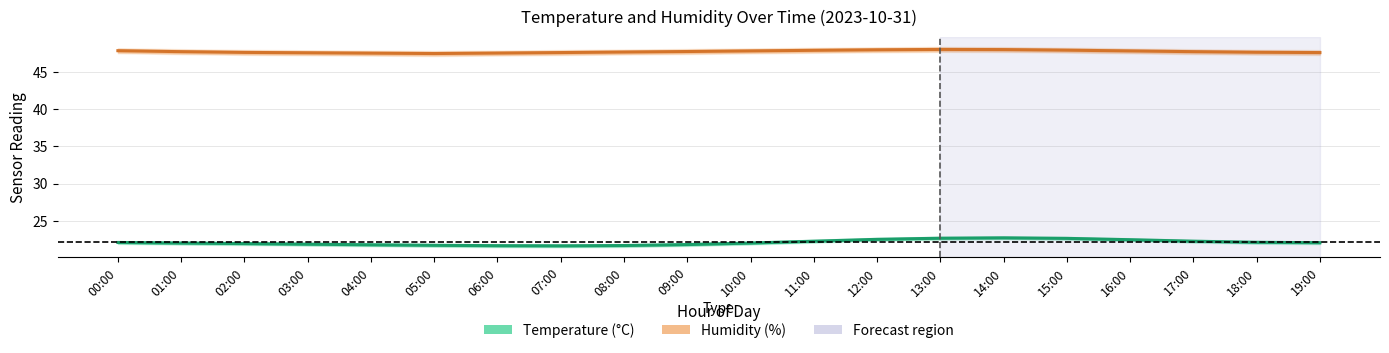

Rank the categories by Humidity (%) value from highest to lowest.

13:00, 14:00, 12:00, 15:00, 11:00, 00:00, 10:00, 16:00, 09:00, 01:00, 17:00, 08:00, 18:00, 02:00, 07:00, 19:00, 03:00, 06:00, 04:00, 05:00